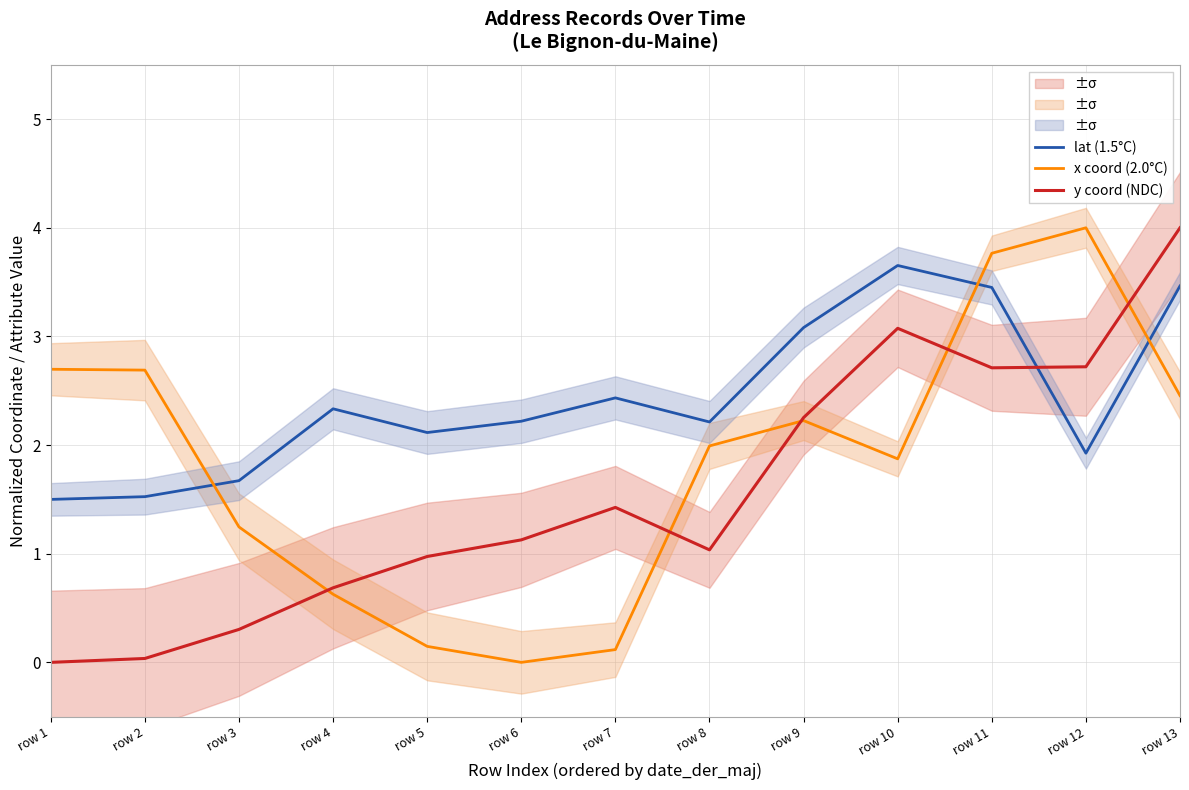

How many interior local valleys does the lat (1.5°C) series have?

3